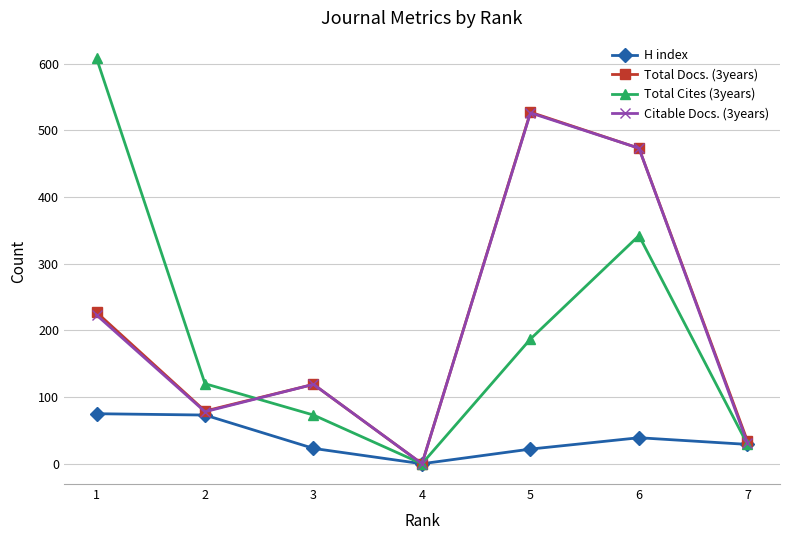

At which category does the chart reach its minimum across all series?

4